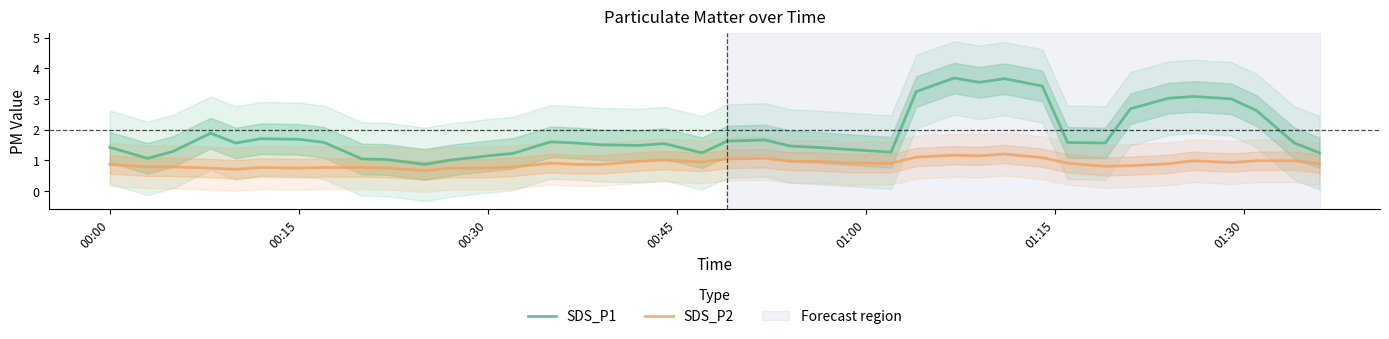

True or false: SDS_P2 and SDS_P1 intersect in this chart.

False